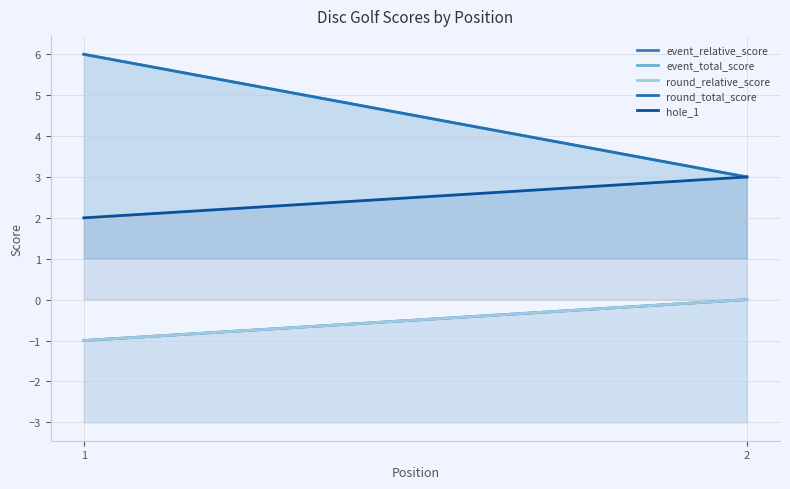

Which category has the lowest value across all series?

1